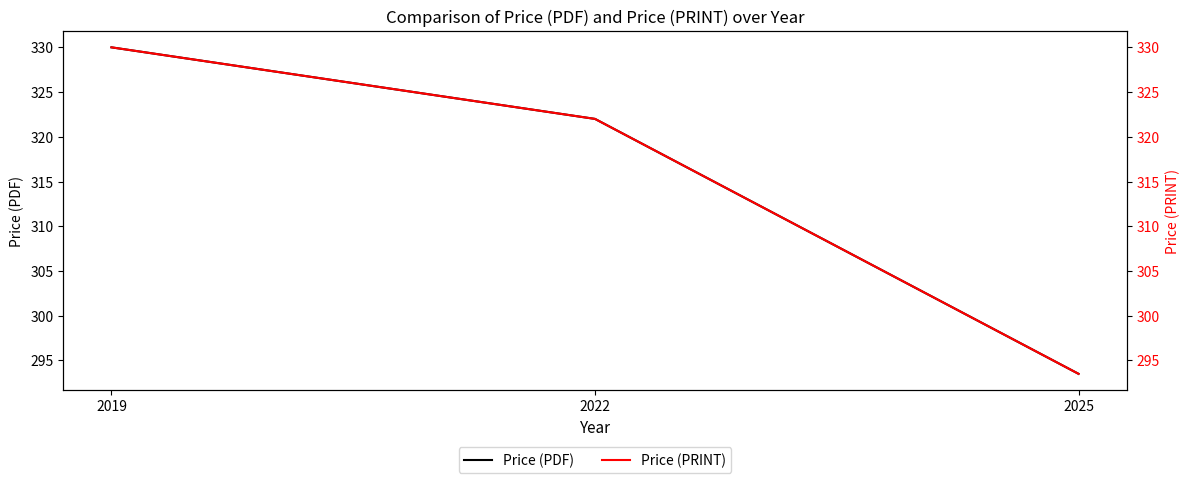

Between 2019 and 2025, which series saw the biggest shift?

Price (PDF)